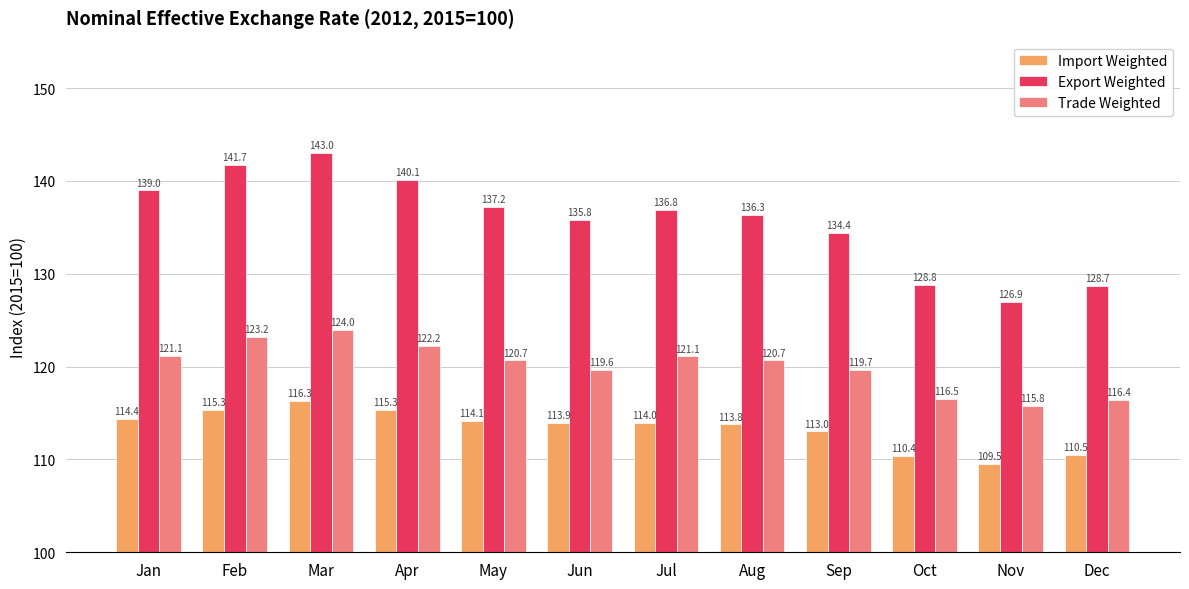

How many series are shown in this chart?

3